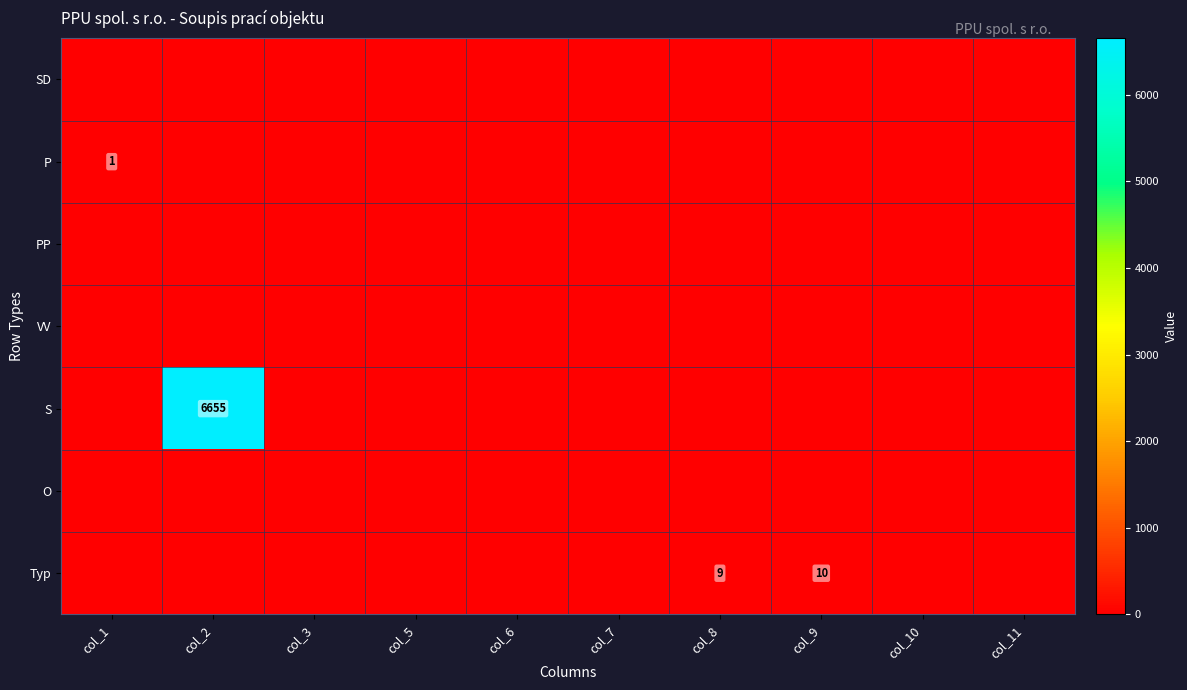

Is it true that Typ equals 13 at col_8?

False